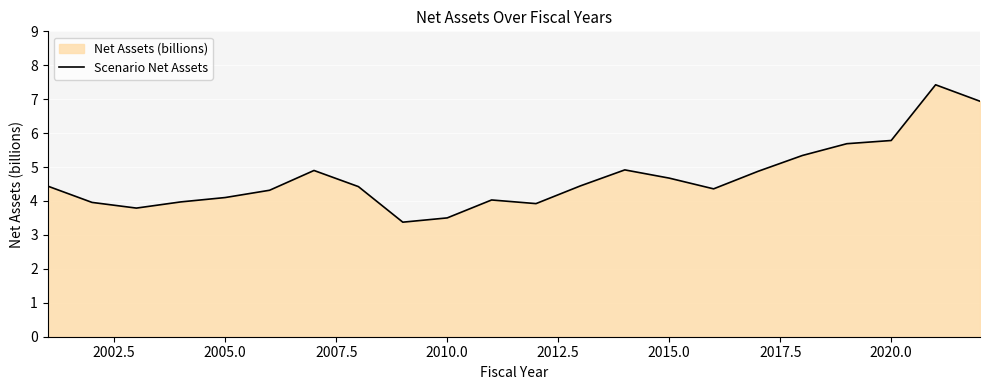

What is the smallest value displayed?

3.4